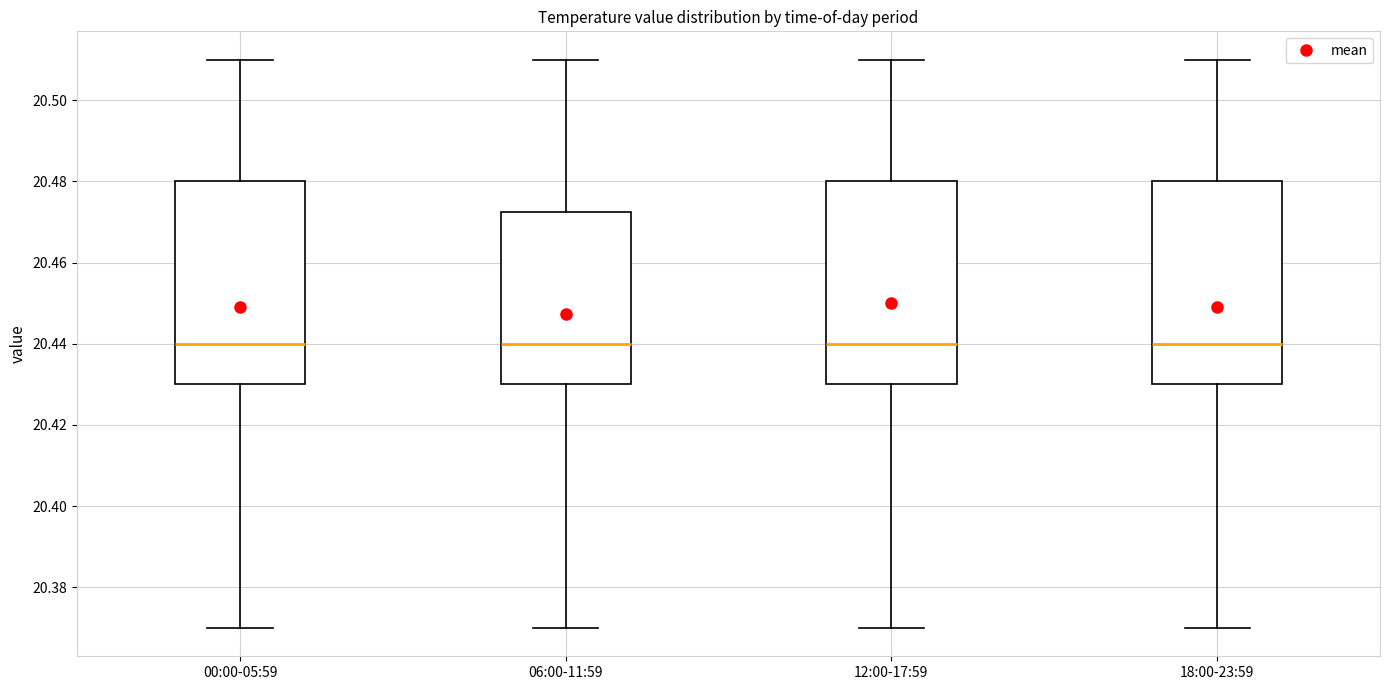

Reading left to right, transcribe this box plot: for each box, give where its median line is, the range the box spans, and where its two whiskers end, as read against the y-axis. The values are not printed on the chart, so give them approximately, as read against the axis.

00:00-05:59: median 20.440, box 20.430 to 20.480, whiskers 20.370 to 20.510
06:00-11:59: median 20.440, box 20.430 to 20.472, whiskers 20.370 to 20.510
12:00-17:59: median 20.440, box 20.430 to 20.480, whiskers 20.370 to 20.510
18:00-23:59: median 20.440, box 20.430 to 20.480, whiskers 20.370 to 20.510